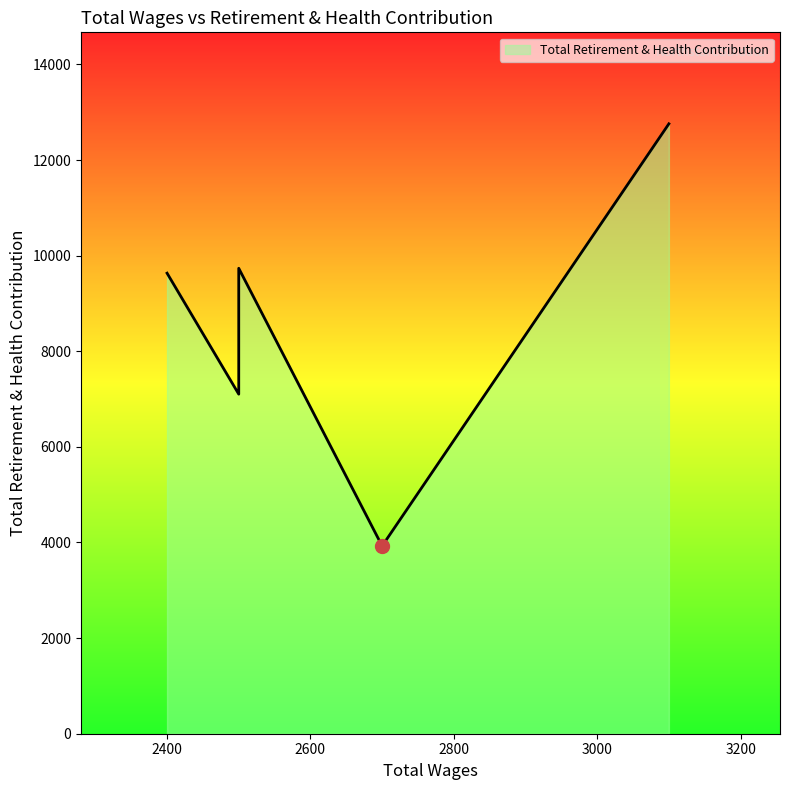

True or false: there are more than 1 points higher than both neighbors.

False